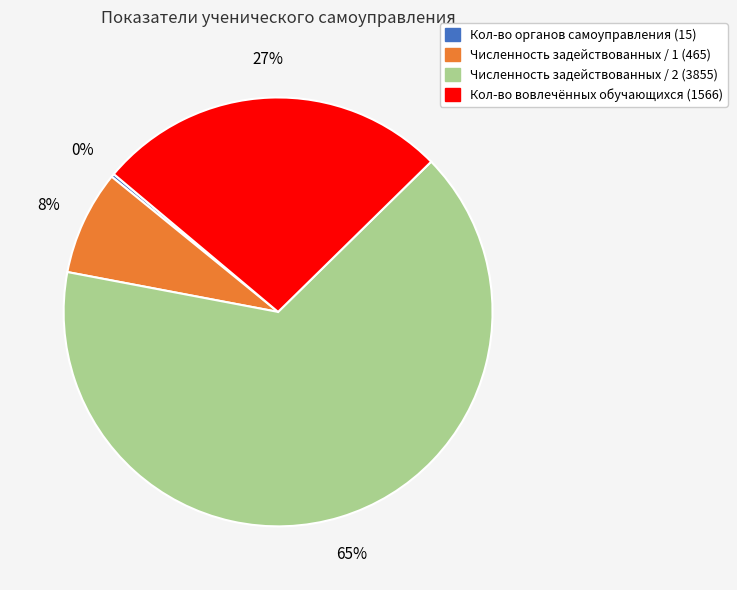

Between Численность задействованных / 1 (465) and Кол-во вовлечённых обучающихся (1566), which is larger?

Кол-во вовлечённых обучающихся (1566)